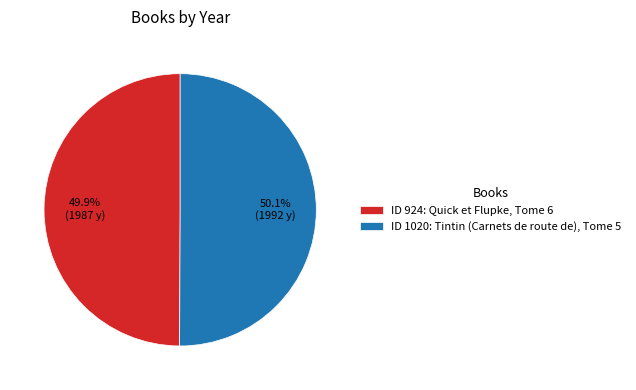

Is there a majority slice in this chart?

Yes